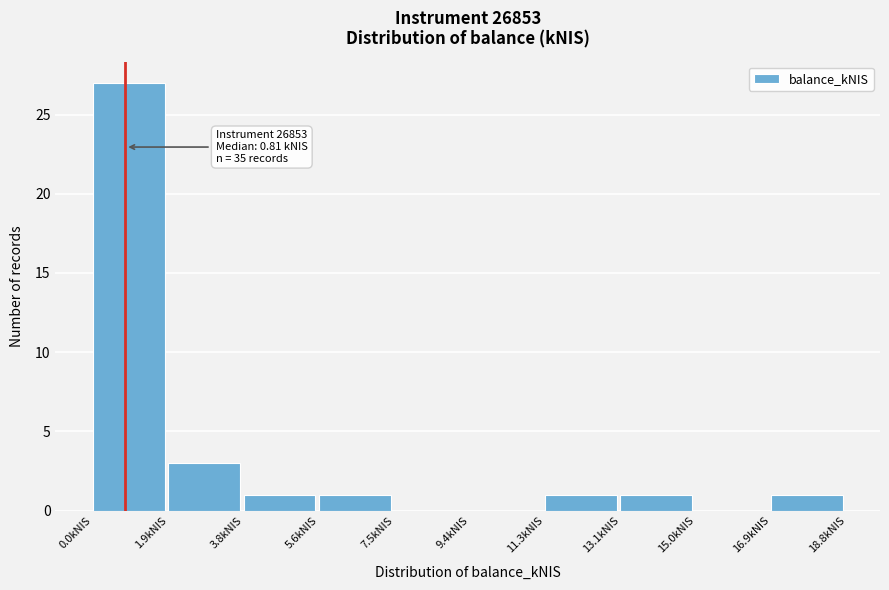

Which range on the x-axis has the tallest bar?

0.0 to 1.8